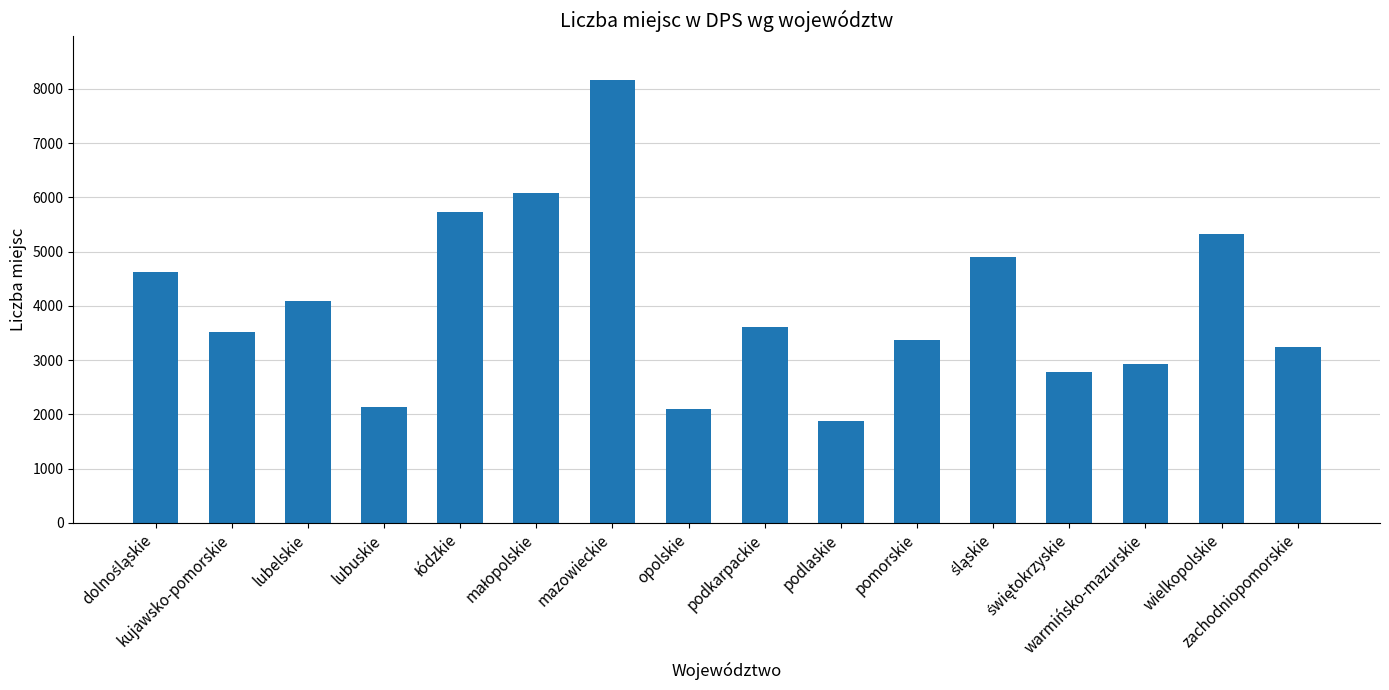

What is the maximum value shown in the chart?

8165